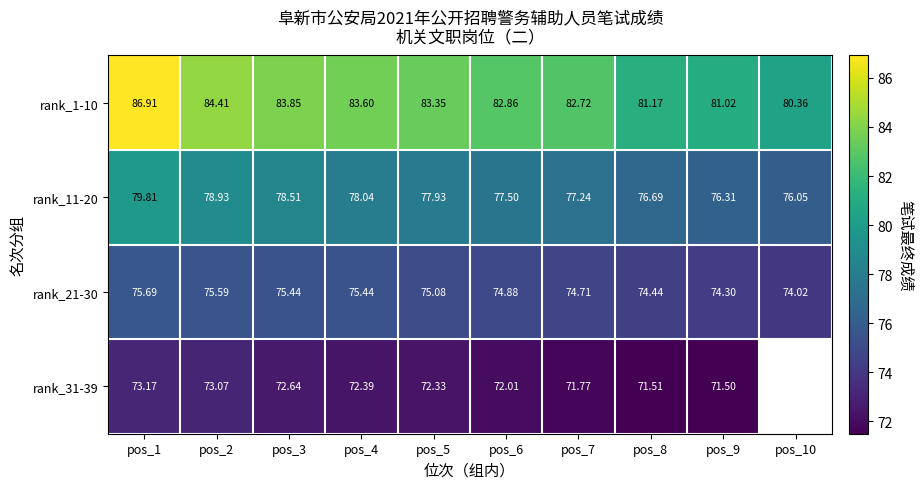

Which category has the lowest value in the rank_21-30 series?

pos_10